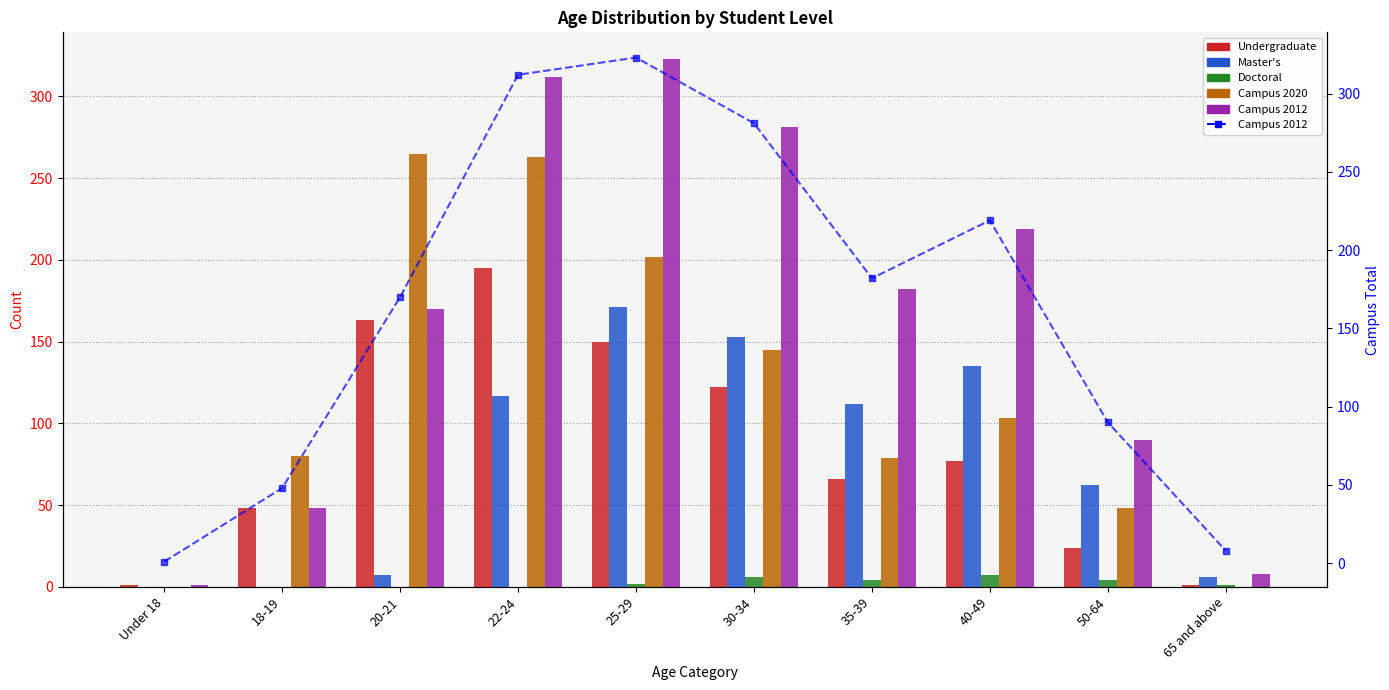

What is the average value of the Master's series?

76